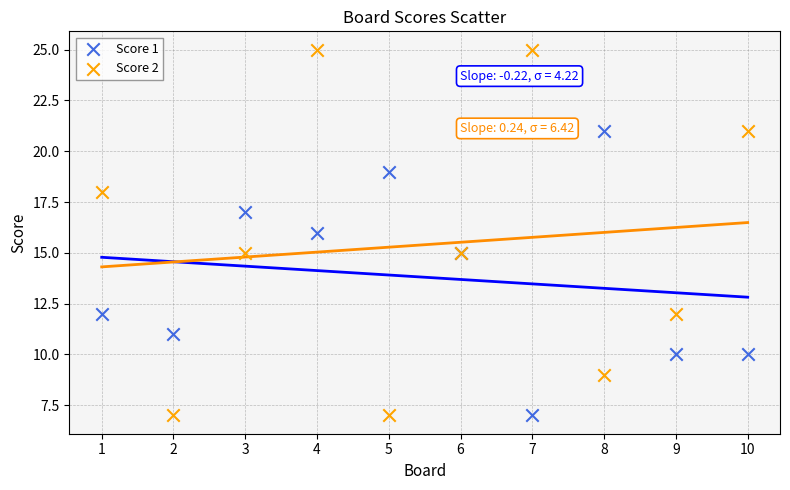

What is the X range (max minus min) for the scatter plot?

9